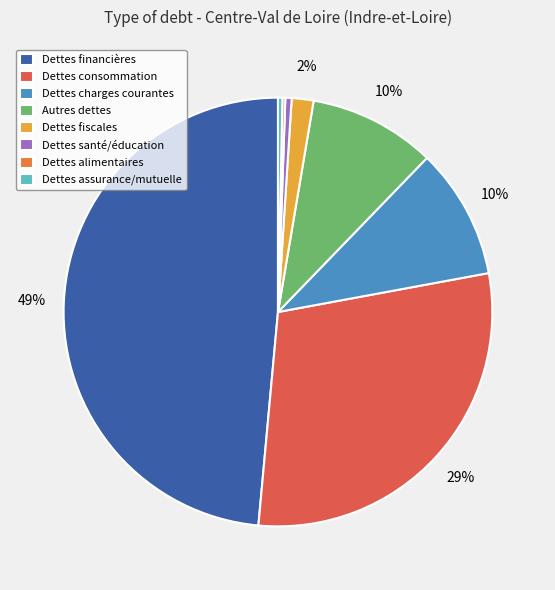

What is the smallest slice in the pie chart?

Dettes alimentaires